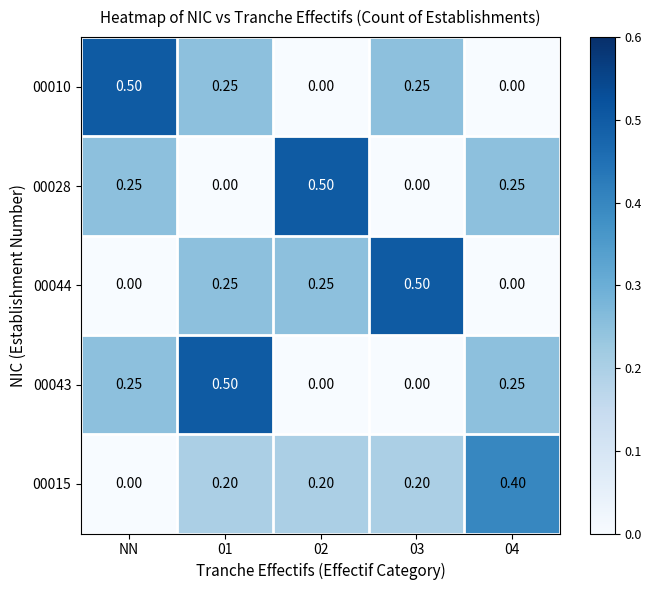

At which label does 00015 reach its minimum?

NN